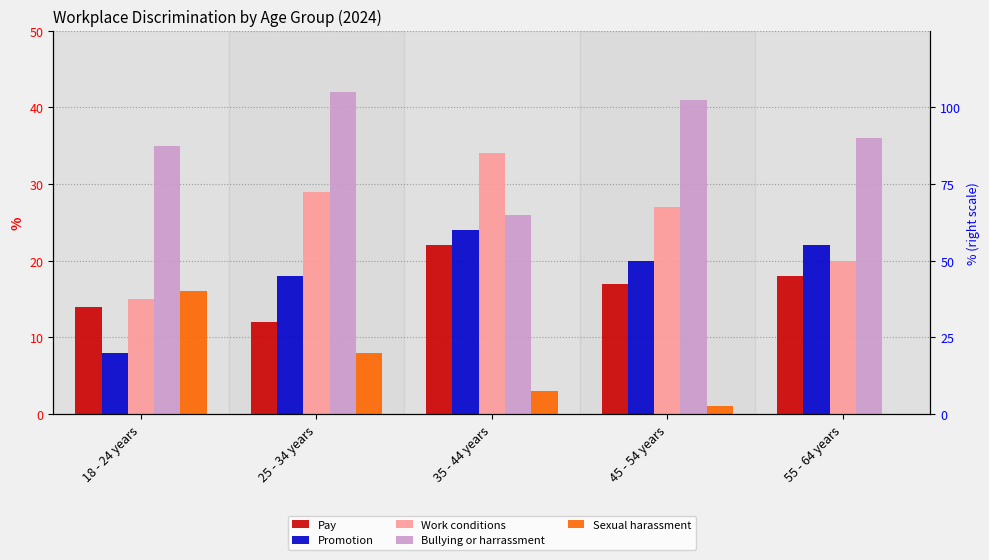

Reading left to right, list all the values displayed in this chart.

Pay: 14	12	22	17	18
Promotion: 8	18	24	20	22
Work conditions: 15	29	34	27	20
Bullying or harrassment: 35	42	26	41	36
Sexual harassment: 16	8	3	1	0